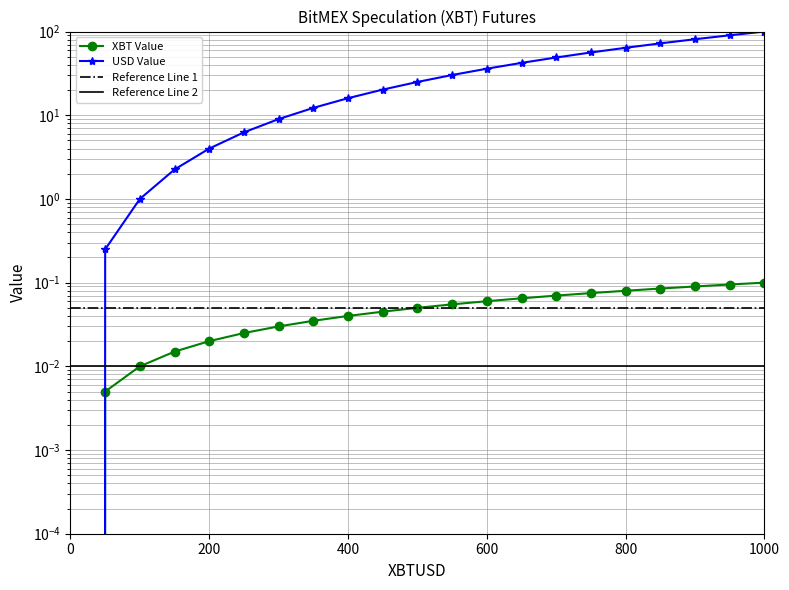

Reading right to left, extract all data points from this chart.

XBT Value: 1000.0=0.1	950.0=0.1	900.0=0.1	850.0=0.1	800.0=0.1	750.0=0.1	700.0=0.1	650.0=0.1	600.0=0.1	550.0=0.1	500.0=0.1	450.0=0.0	400.0=0.0	350.0=0.0	300.0=0.0	250.0=0.0	200.0=0.0	150.0=0.0	100.0=0.0	50.0=0.0	0.0=0.0
USD Value: 1000.0=100.0	950.0=90.2	900.0=81.0	850.0=72.2	800.0=64.0	750.0=56.2	700.0=49.0	650.0=42.2	600.0=36.0	550.0=30.2	500.0=25.0	450.0=20.2	400.0=16.0	350.0=12.2	300.0=9.0	250.0=6.2	200.0=4.0	150.0=2.2	100.0=1.0	50.0=0.2	0.0=0.0